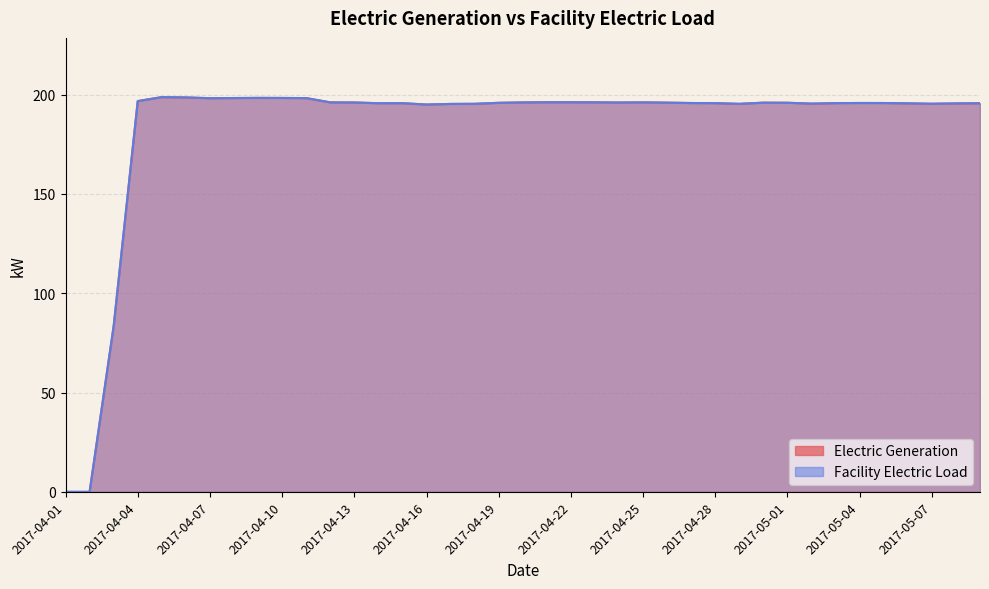

At 2017-04-24, list the series in order from smallest to largest.

Electric Generation, Facility Electric Load